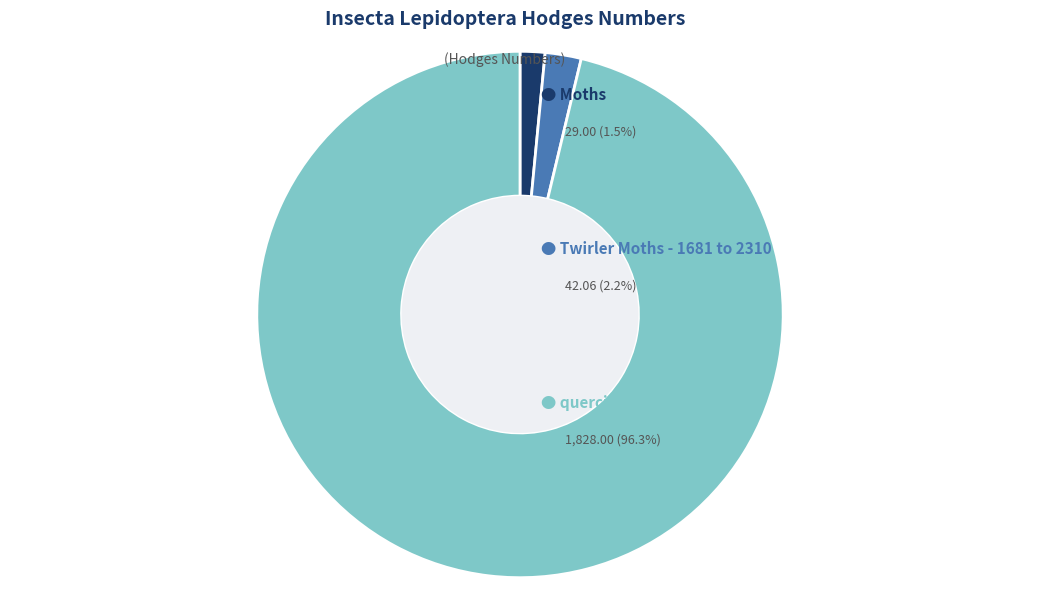

Does any single category account for the majority?

Yes